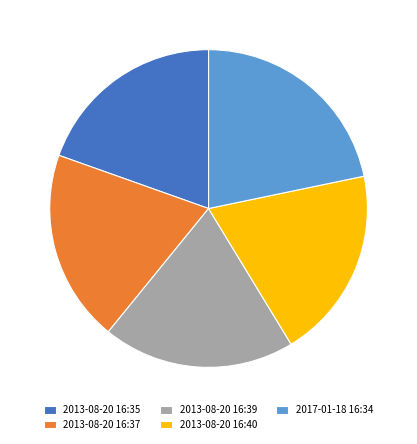

How many slices are in this pie chart?

5